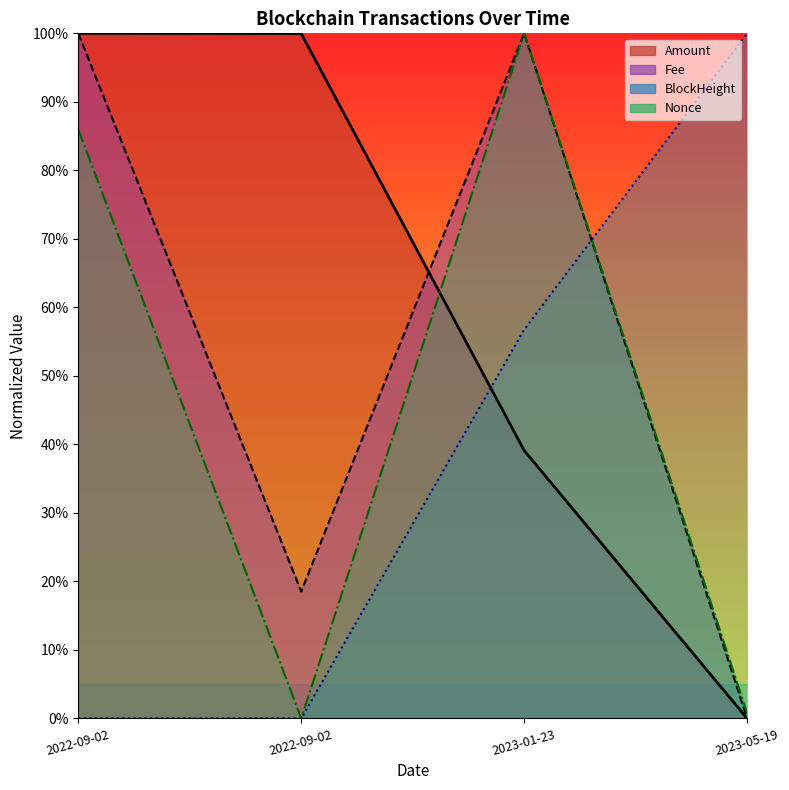

Reading left to right, transcribe all the data shown in this chart.

Amount: 100.0	100.0	39.1	0.0
Fee: 100.0	18.5	100.0	0.0
BlockHeight: 0.0	0.0	56.7	100.0
Nonce: 86.0	0.0	100.0	0.8